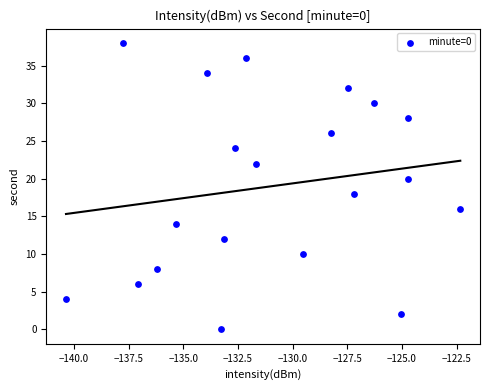

What is the range of Y values (max minus min)?

38